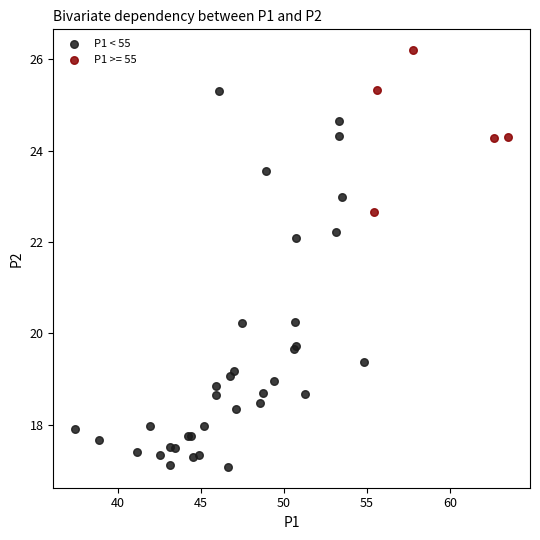

Which series reaches the maximum Y coordinate?

P1 >= 55